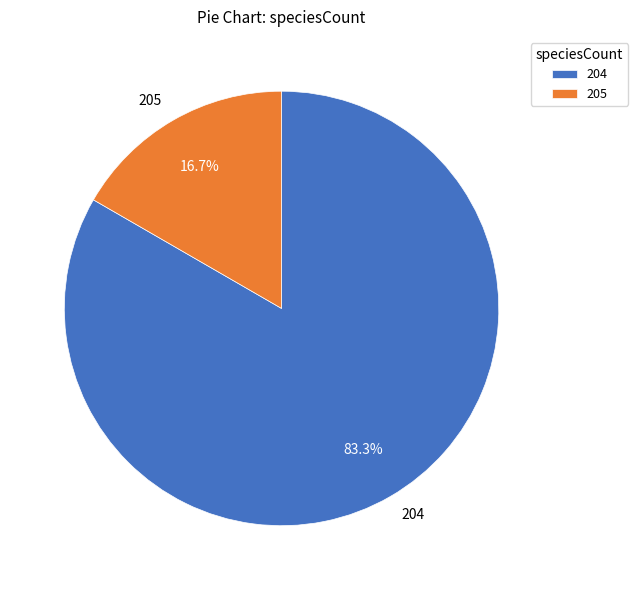

Does 205 account for over 50% of the chart?

No